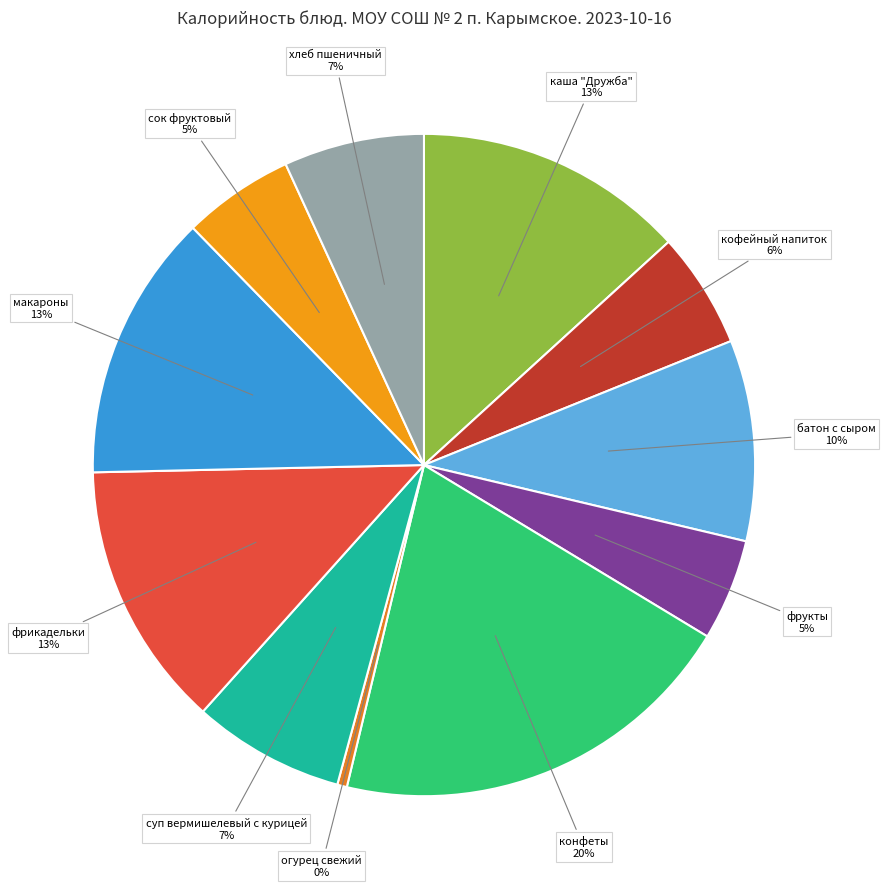

Is there any slice that represents more than half of the pie?

No